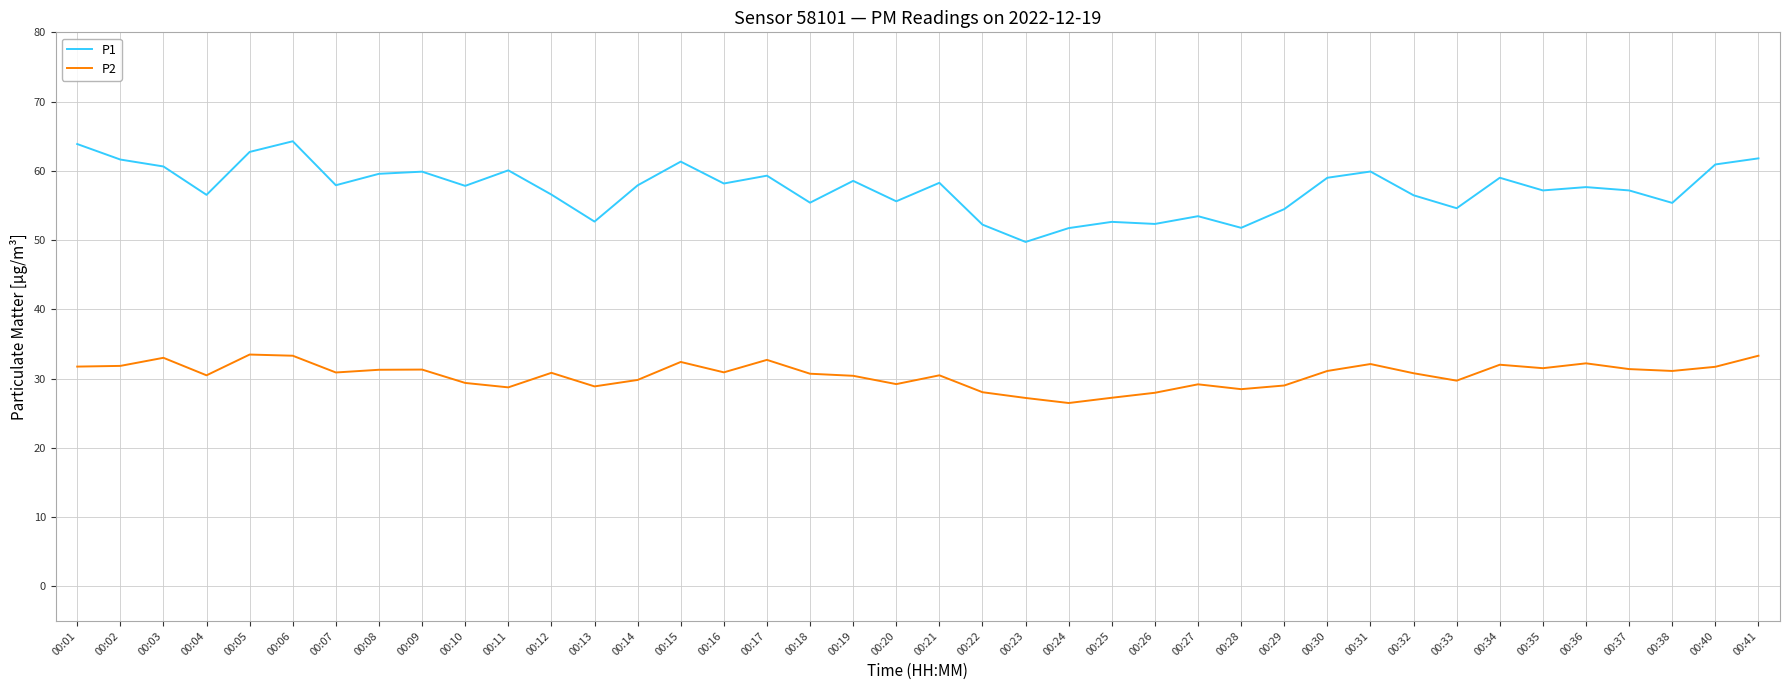

Does the chart have visible grid lines?

Yes